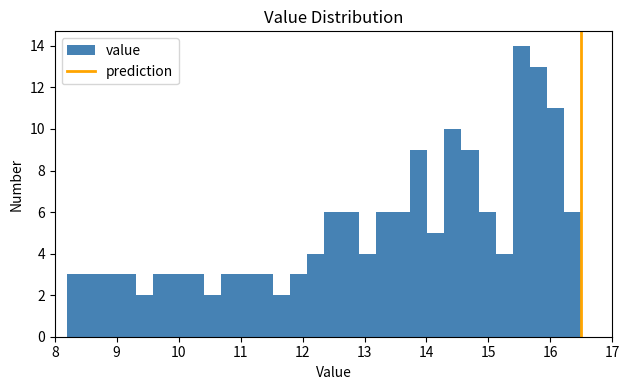

Read against the x-axis, roughly where is the centre of the tallest bar?

15.5